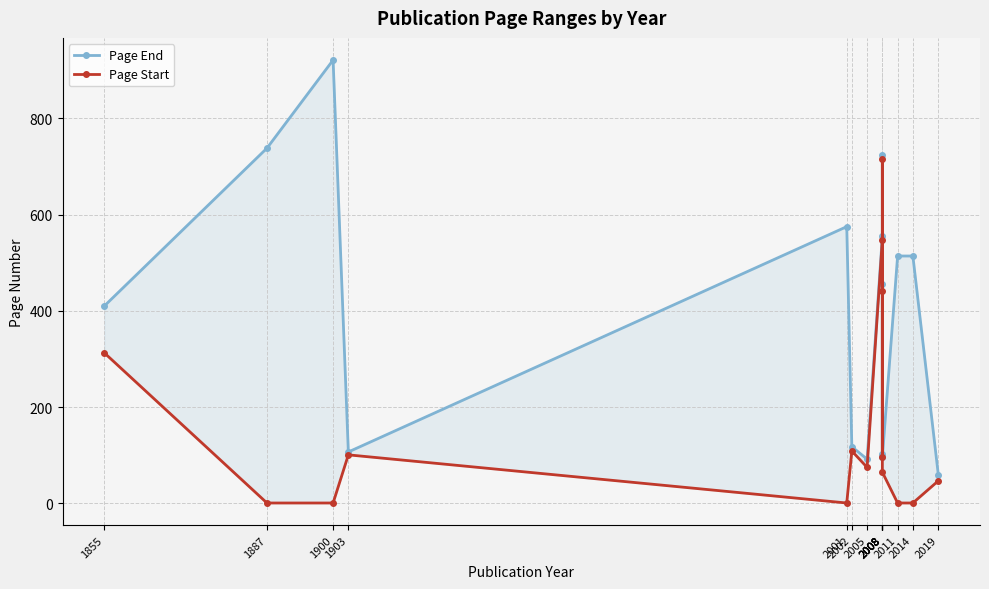

How many data points in Page Start are less than 75?

7